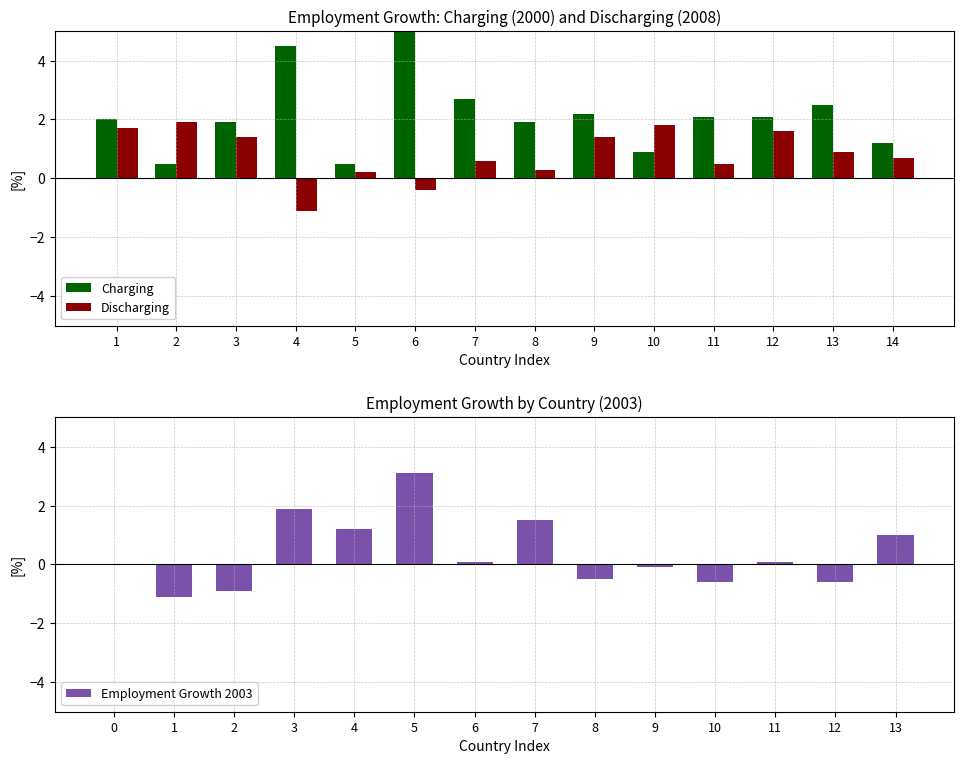

List the labels in order of Charging value, smallest first.

2, 5, 10, 14, 3, 8, 1, 11, 12, 9, 13, 7, 4, 6